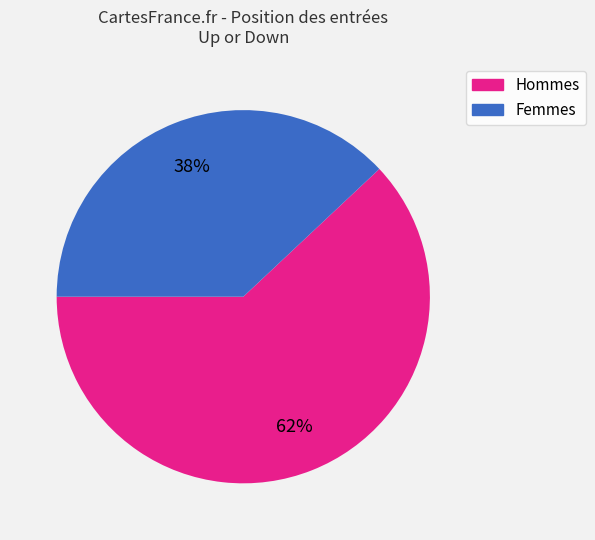

Is there any slice that represents more than half of the pie?

Yes